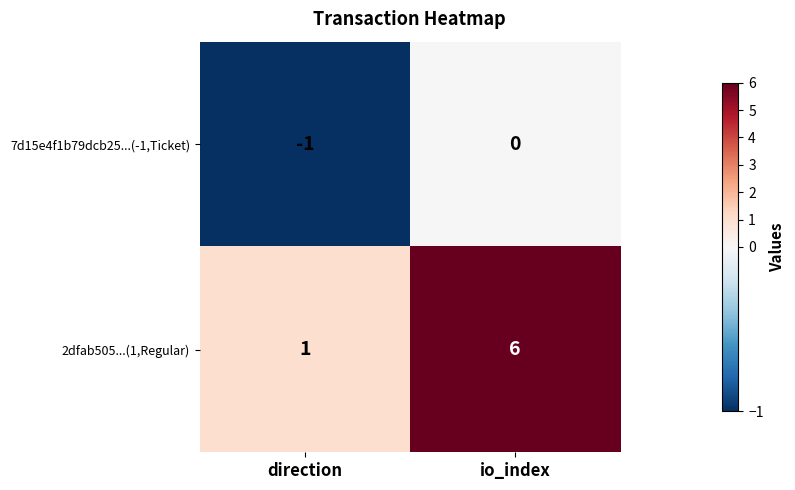

What value does the 2dfab505...(1,Regular) series have at io_index?

6